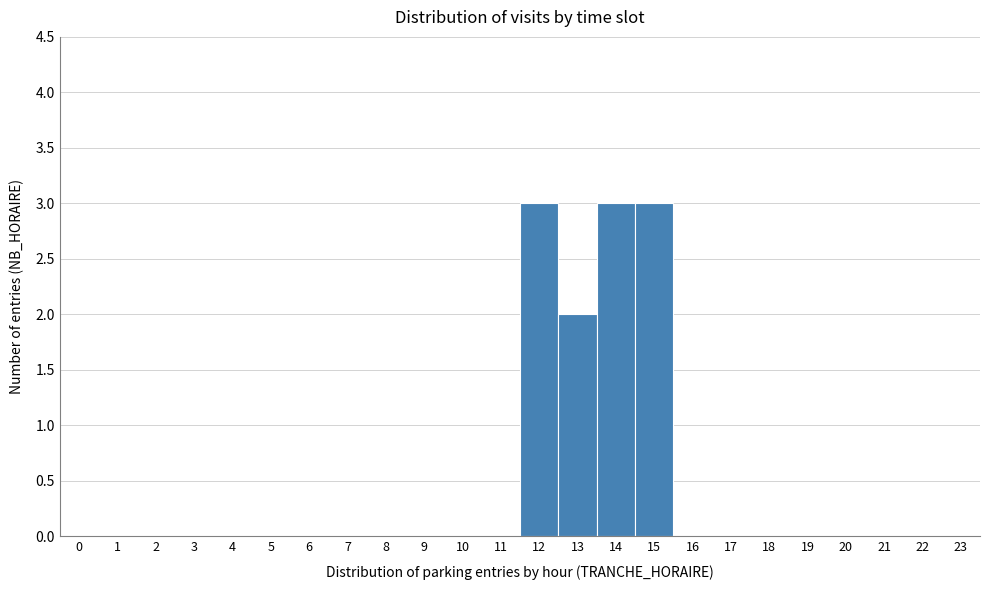

Reading left to right, list every bar in this chart as the range it spans on the x-axis followed by its height. The values are not printed on the chart, so give them approximately, as read against the axis.

-0.5 to 0.5: 0
0.5 to 1.5: 0
1.5 to 2.5: 0
2.5 to 3.5: 0
3.5 to 4.5: 0
4.5 to 5.5: 0
5.5 to 6.5: 0
6.5 to 7.5: 0
7.5 to 8.5: 0
8.5 to 9.5: 0
9.5 to 10.5: 0
10.5 to 11.5: 0
11.5 to 12.5: 3
12.5 to 13.5: 2
13.5 to 14.5: 3
14.5 to 15.5: 3
15.5 to 16.5: 0
16.5 to 17.5: 0
17.5 to 18.5: 0
18.5 to 19.5: 0
19.5 to 20.5: 0
20.5 to 21.5: 0
21.5 to 22.5: 0
22.5 to 23.5: 0